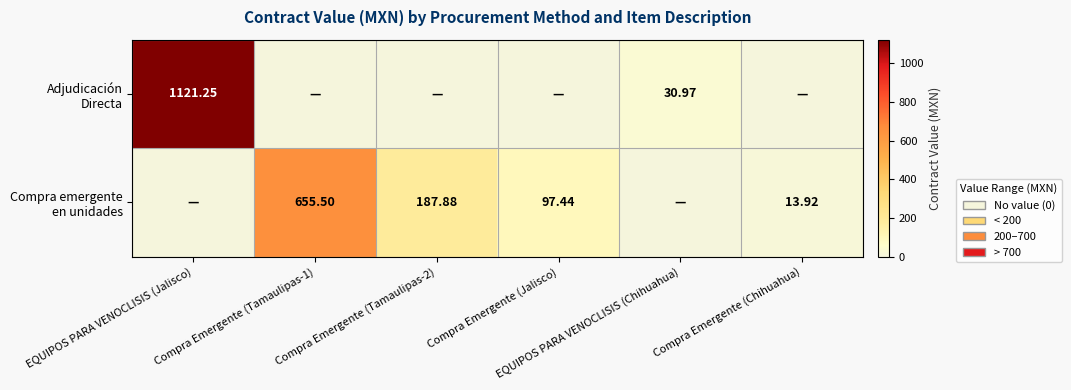

Between Compra Emergente (Tamaulipas-2) and Compra Emergente (Jalisco), which series saw the biggest shift?

Compra emergente en unidades